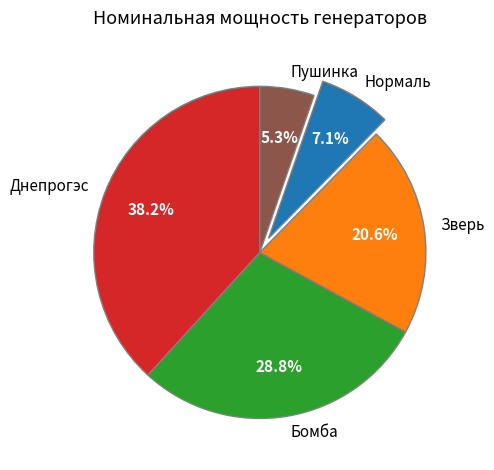

To the nearest percent, what is the difference between the Бомба and Пушинка slice percentages?

24%